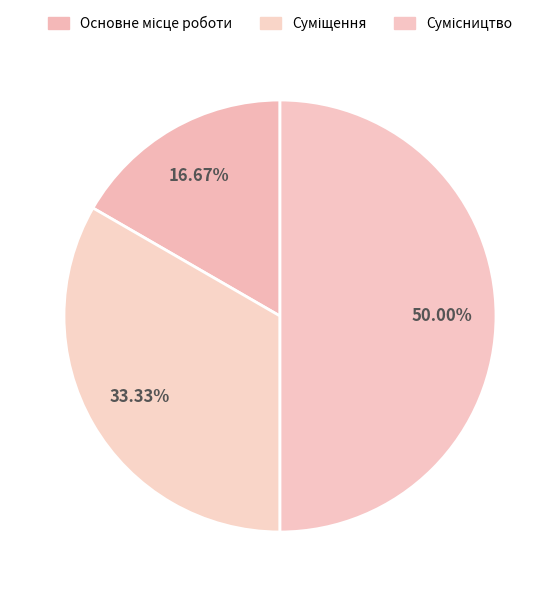

Is Сумісництво the majority of the pie?

No